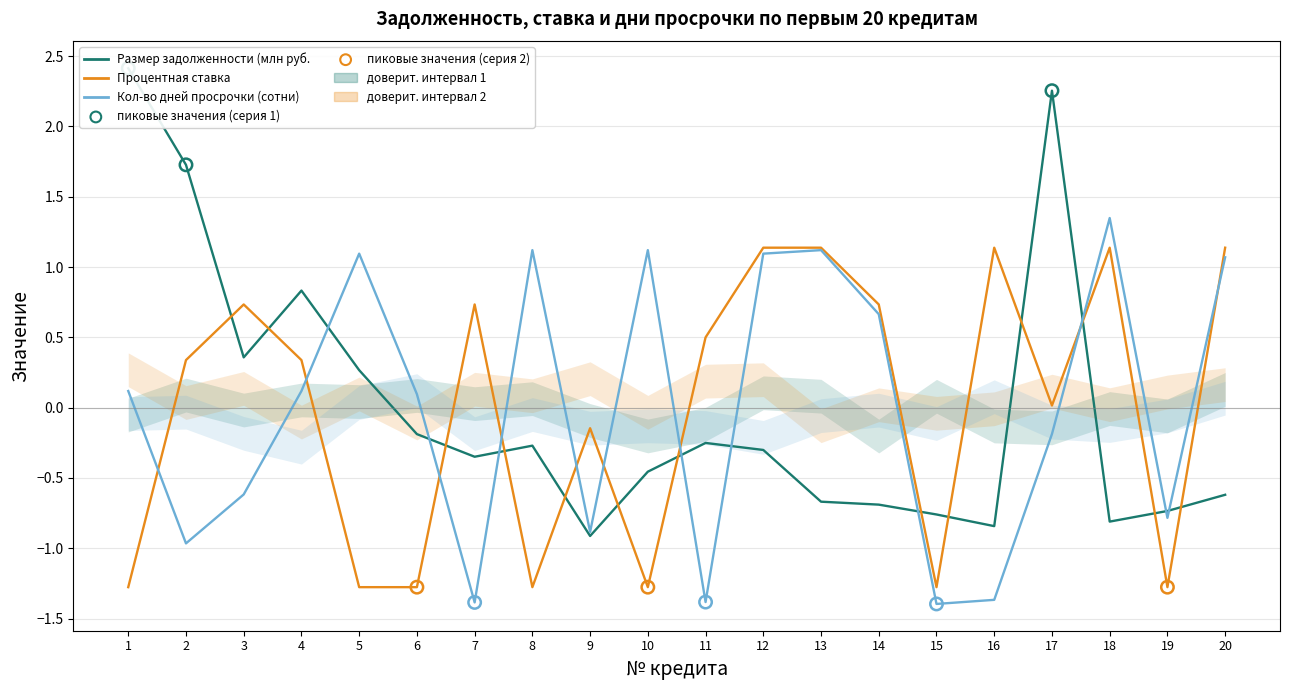

What are all the series names shown in the legend?

Размер задолженности (млн руб.), Процентная ставка, Кол-во дней просрочки (сотни)